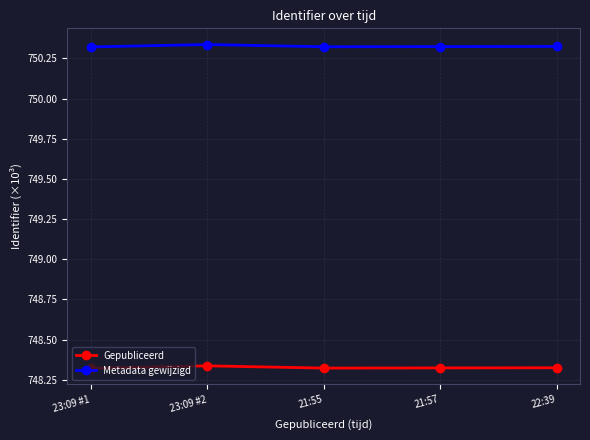

What is the spread (max minus min) of values at 23:09 #2?

2.0